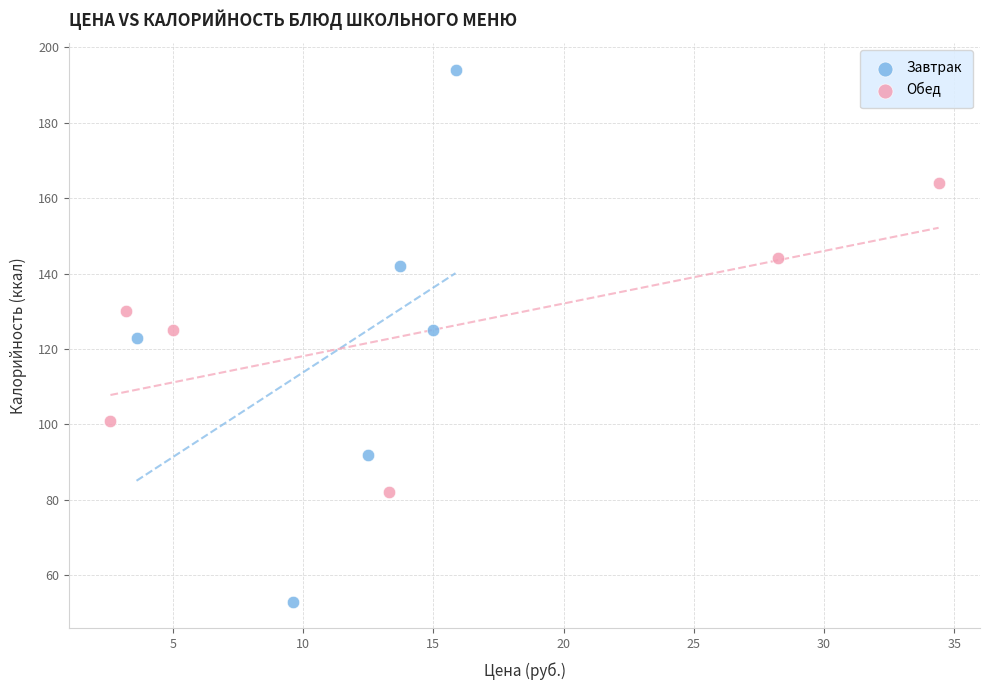

What are all the series names shown in the legend?

Завтрак, Обед